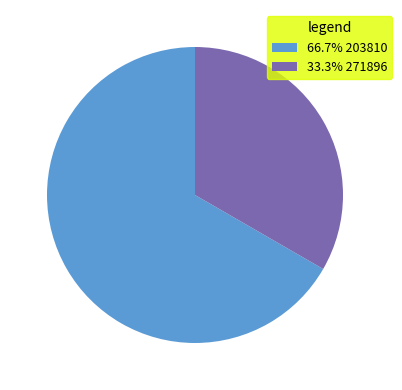

Count the number of slices in the pie.

2